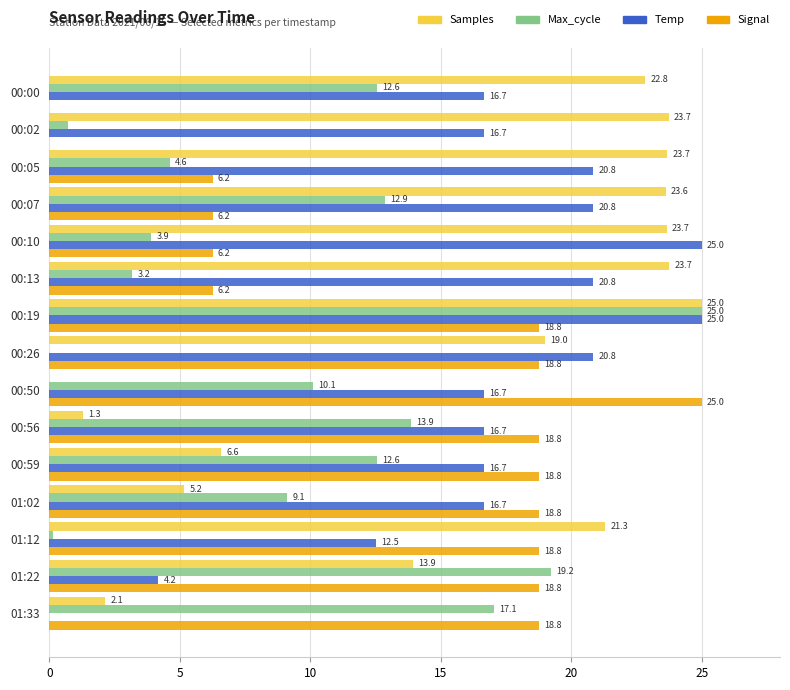

Which series changed the most between 00:00 and 00:56?

Samples